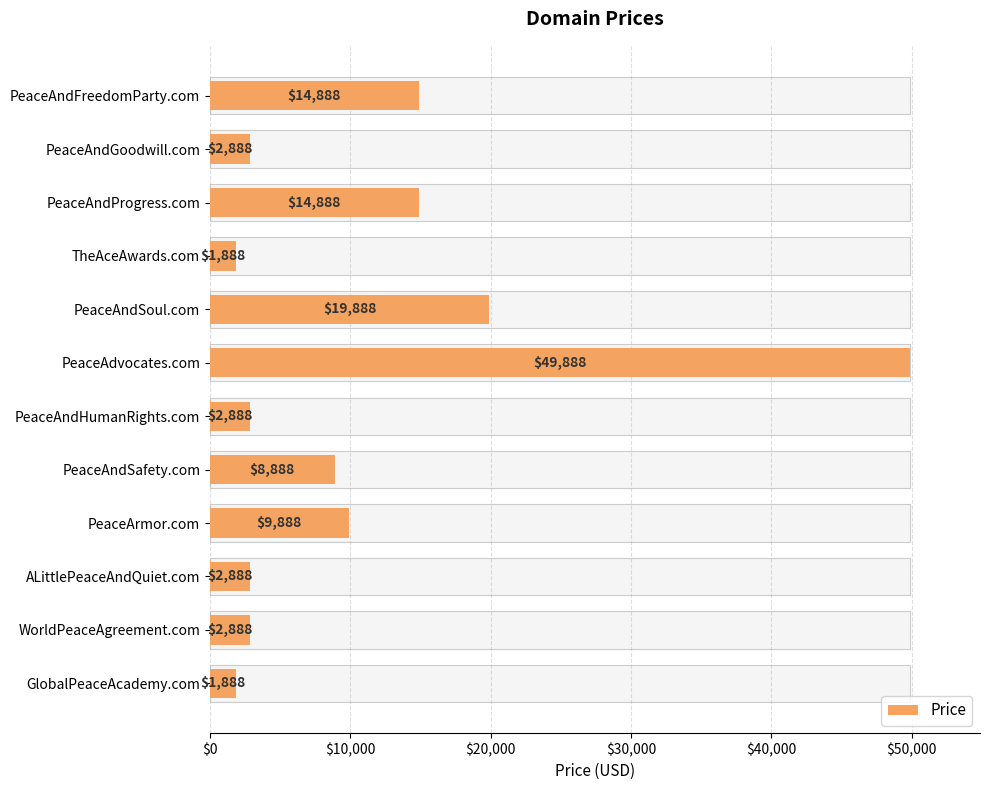

Reading left to right, extract all data points from this chart.

14888	2888	14888	1888	19888	49888	2888	8888	9888	2888	2888	1888